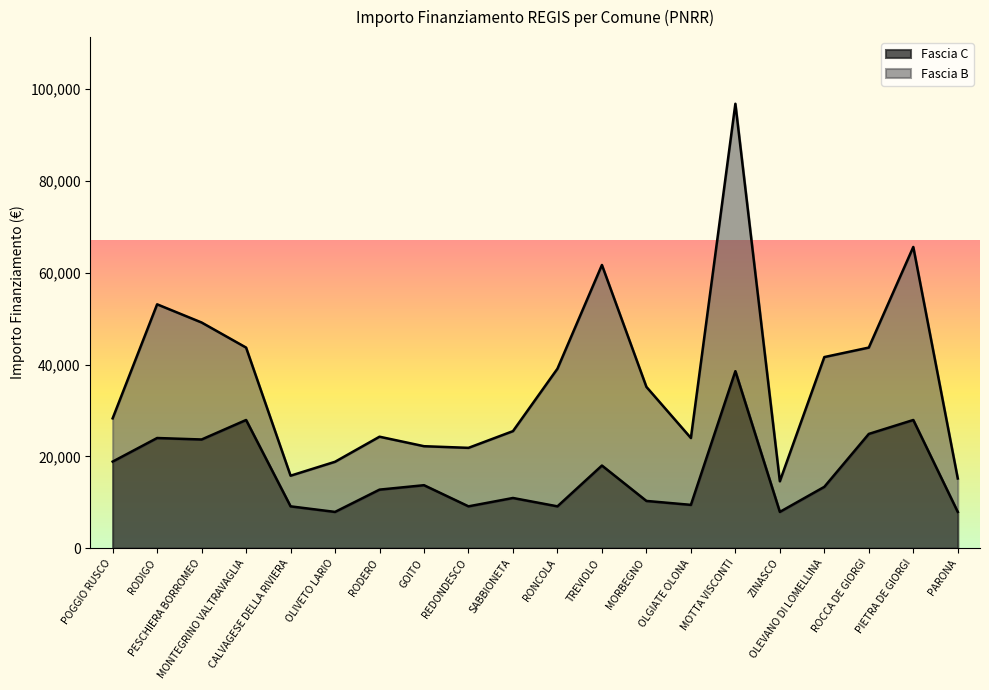

What is the value of the 20th point from the left?

7891